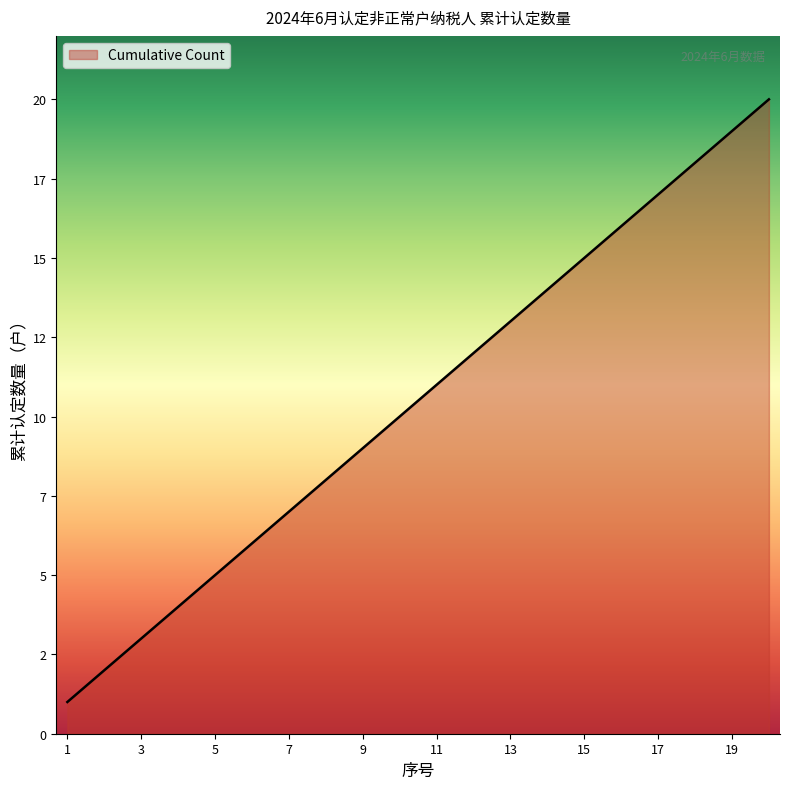

Does the chart display data point markers on the line(s)?

No